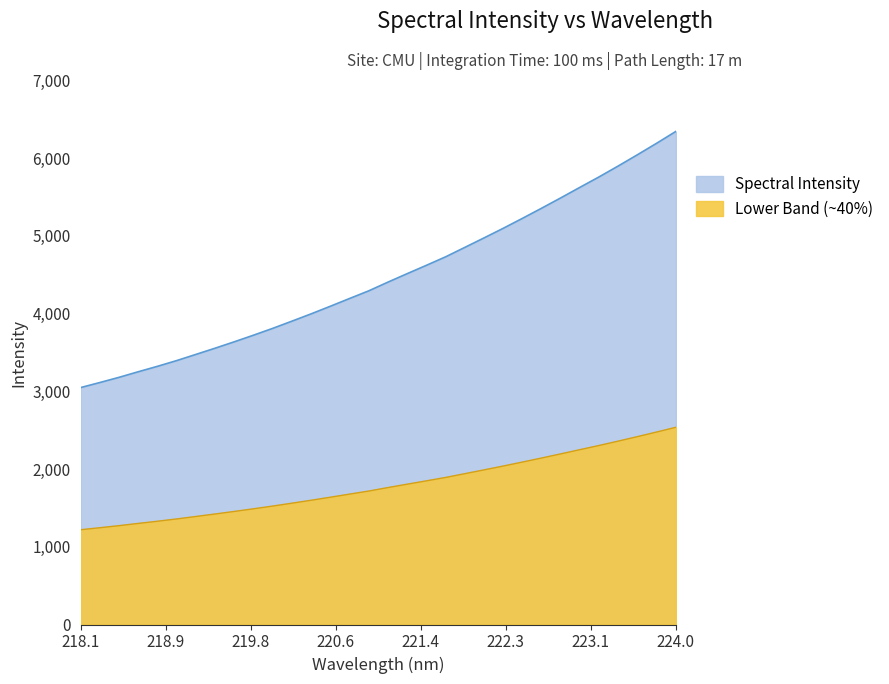

Count the number of categories in the chart.

32